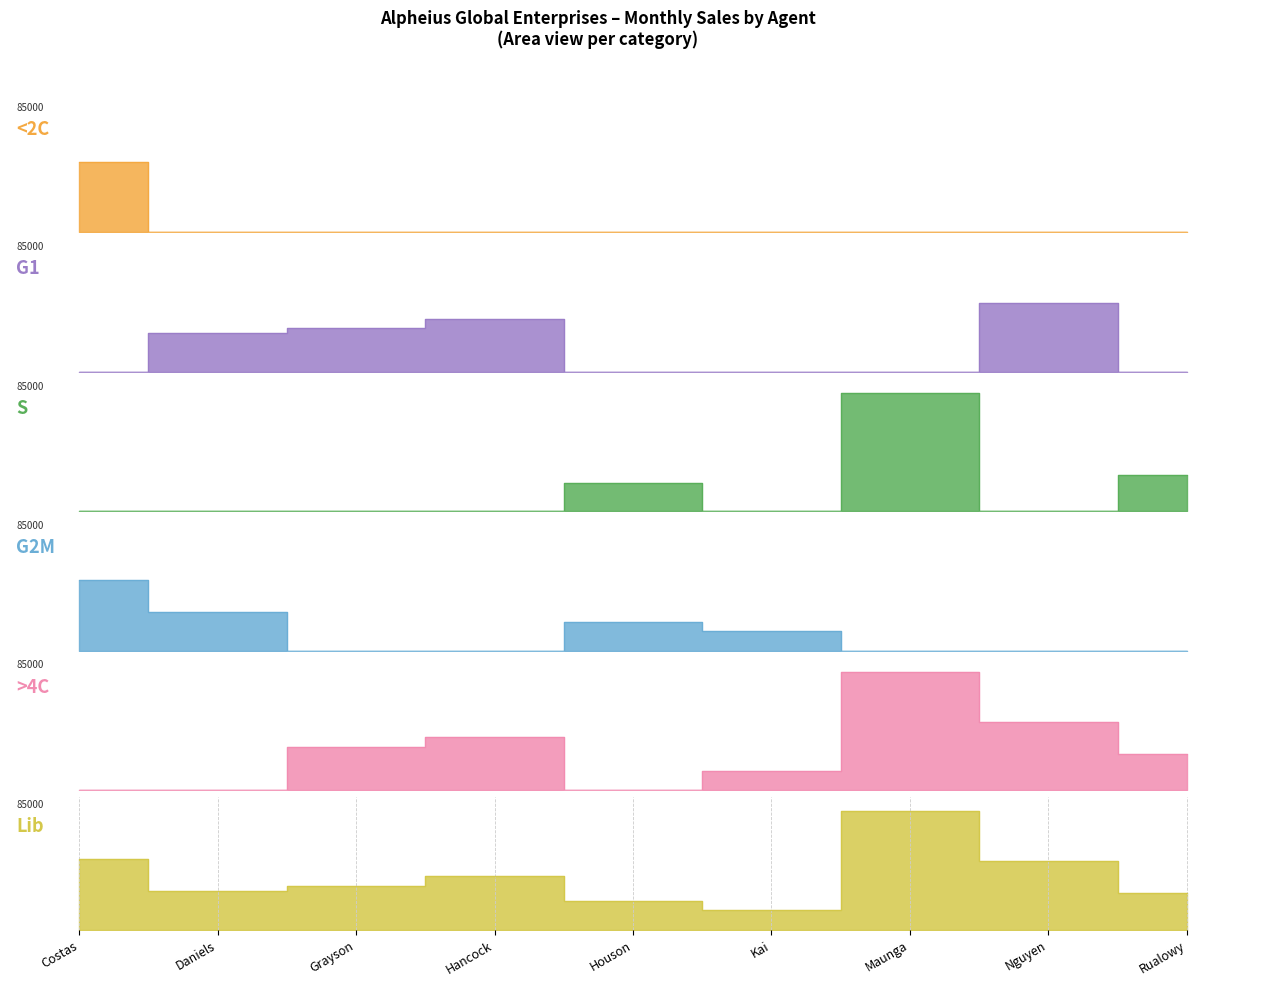

Which series has the largest total across all categories?

Lib